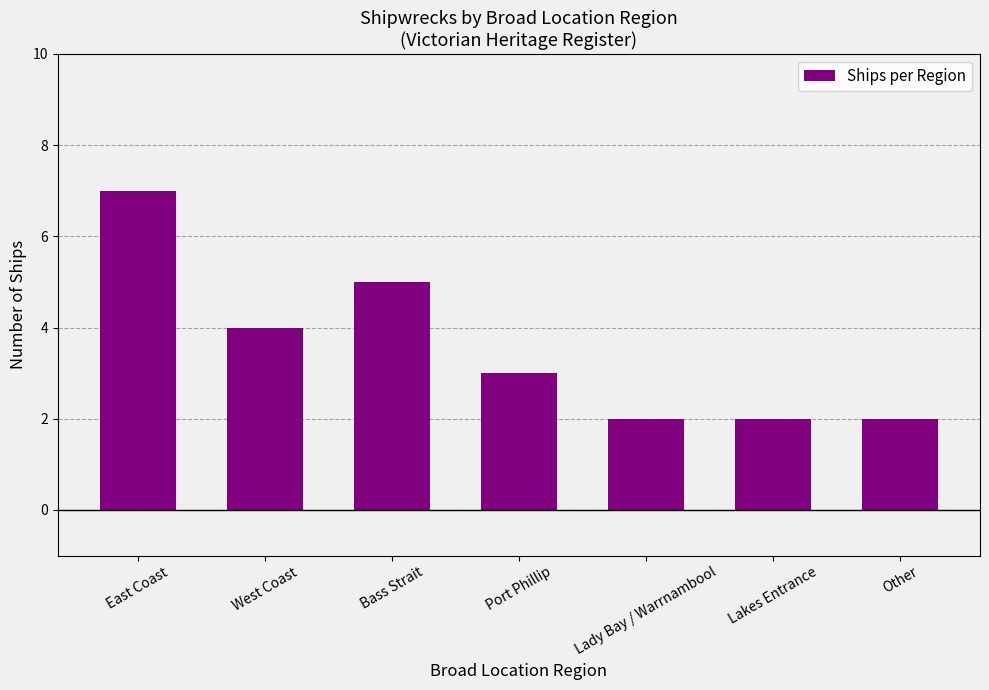

Does the chart contain any negative values?

No